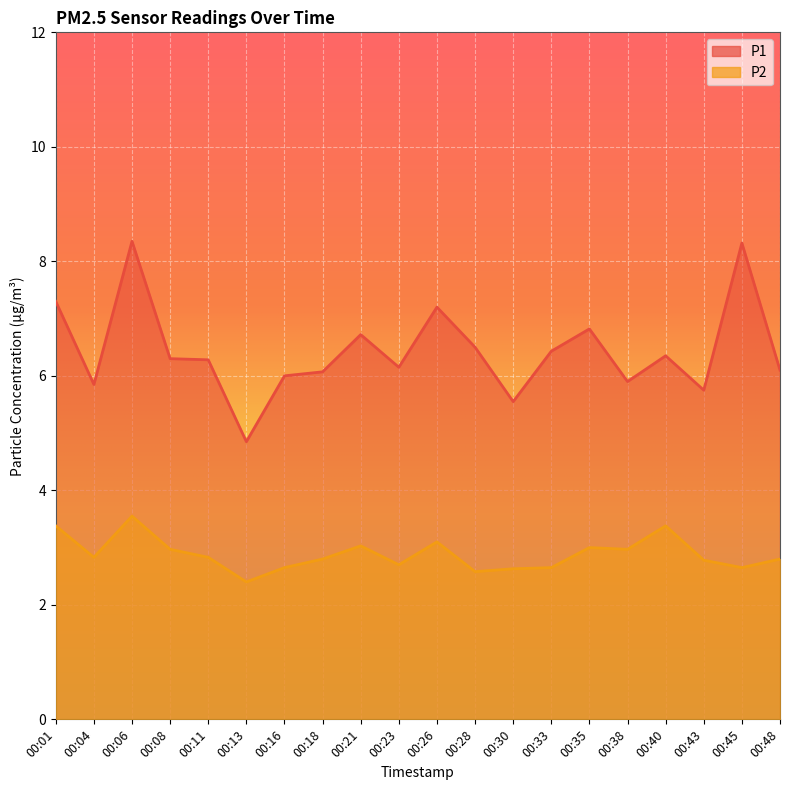

True or false: P1 and P2 cross at least once.

False